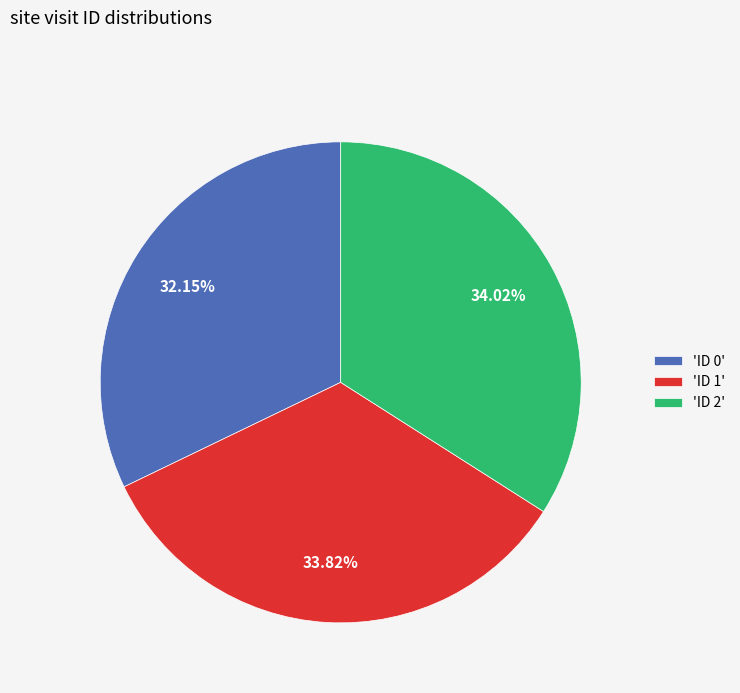

Do 'ID 2' and 'ID 1' together represent more than half of the pie?

Yes